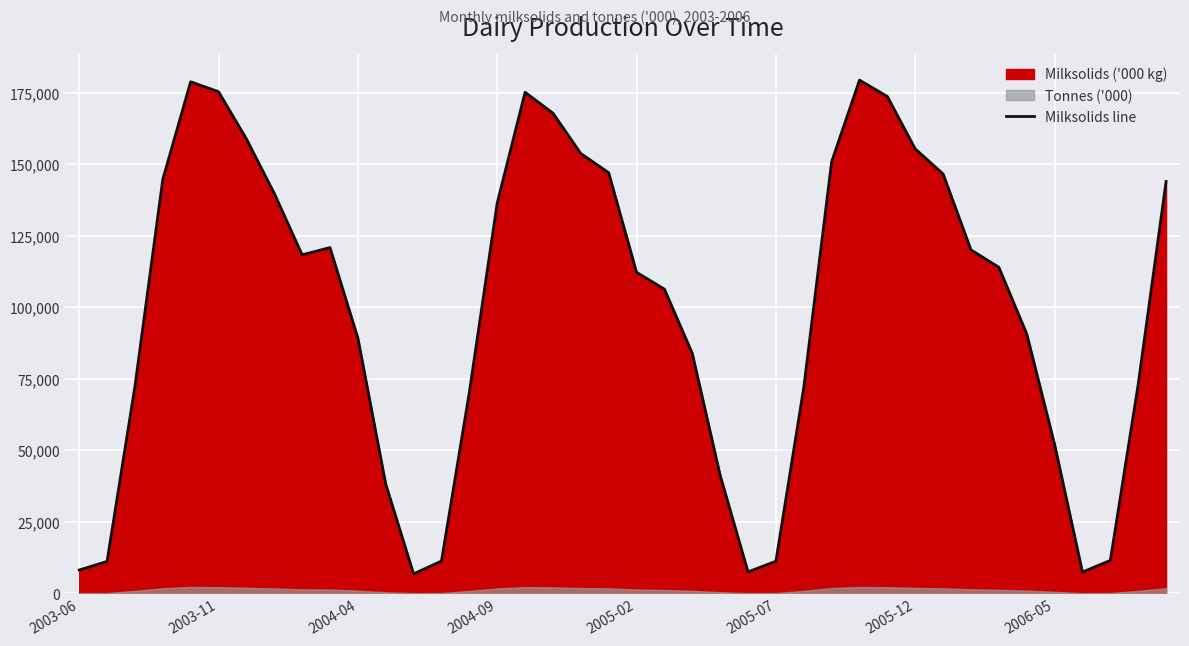

What is the approximate value at 8?

118371.6